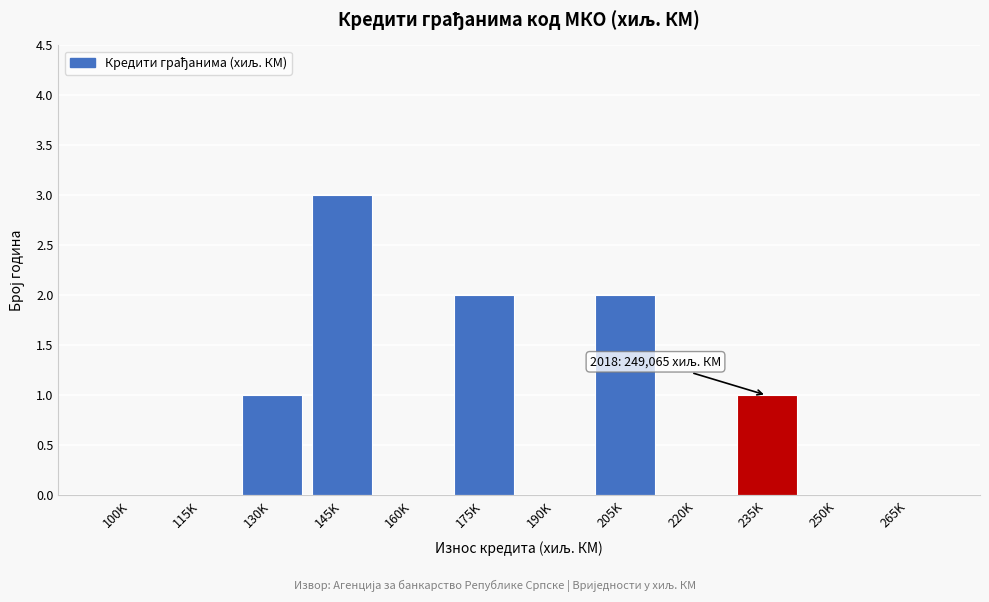

Reading right to left, transcribe all the data shown in this chart.

265K=0	250K=0	235K=1	220K=0	205K=2	190K=0	175K=2	160K=0	145K=3	130K=1	115K=0	100K=0